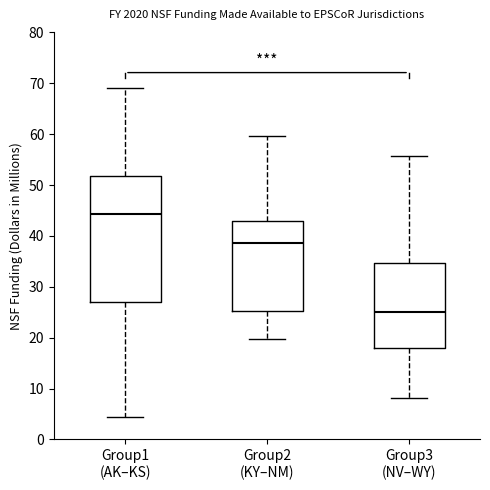

Where does the median line of the box for Group3 (NV–WY) sit on the y-axis? The values are not printed on the chart, so give them approximately, as read against the axis.

25